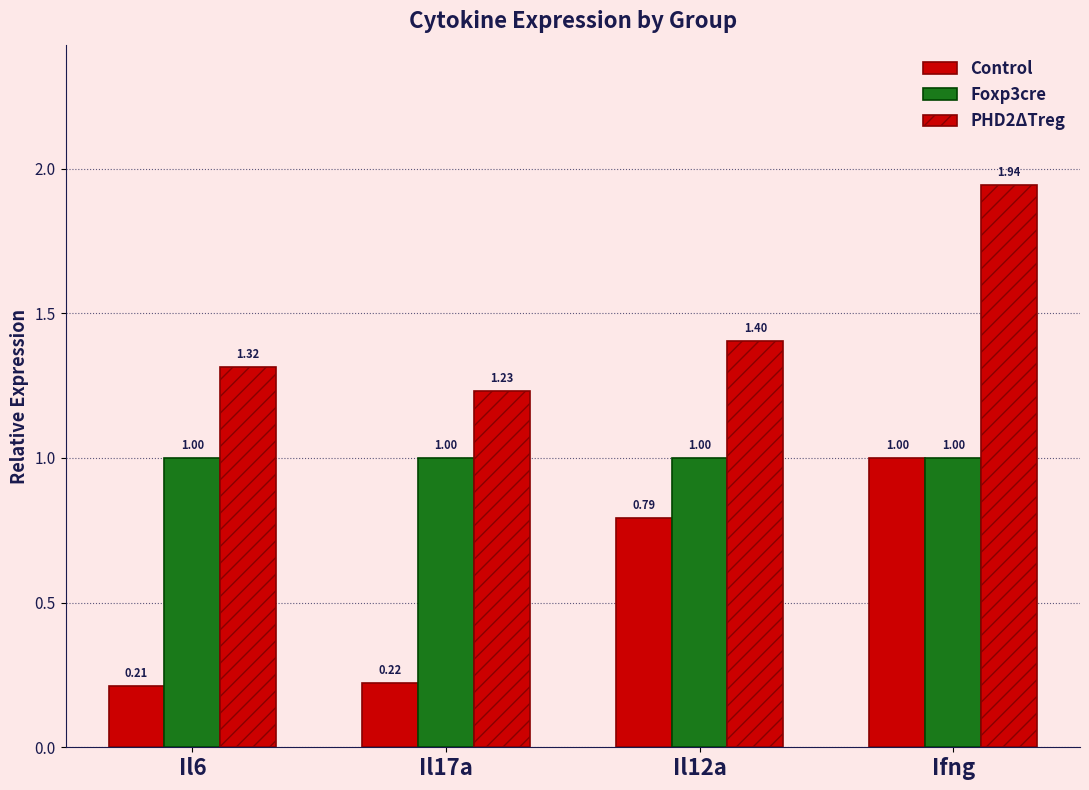

How many categories are shown in the chart?

4